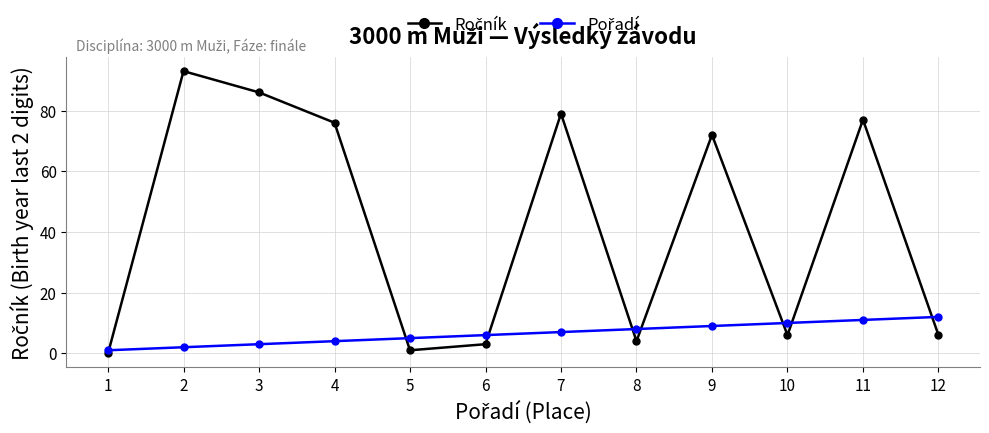

What is the maximum value shown in the chart?

93